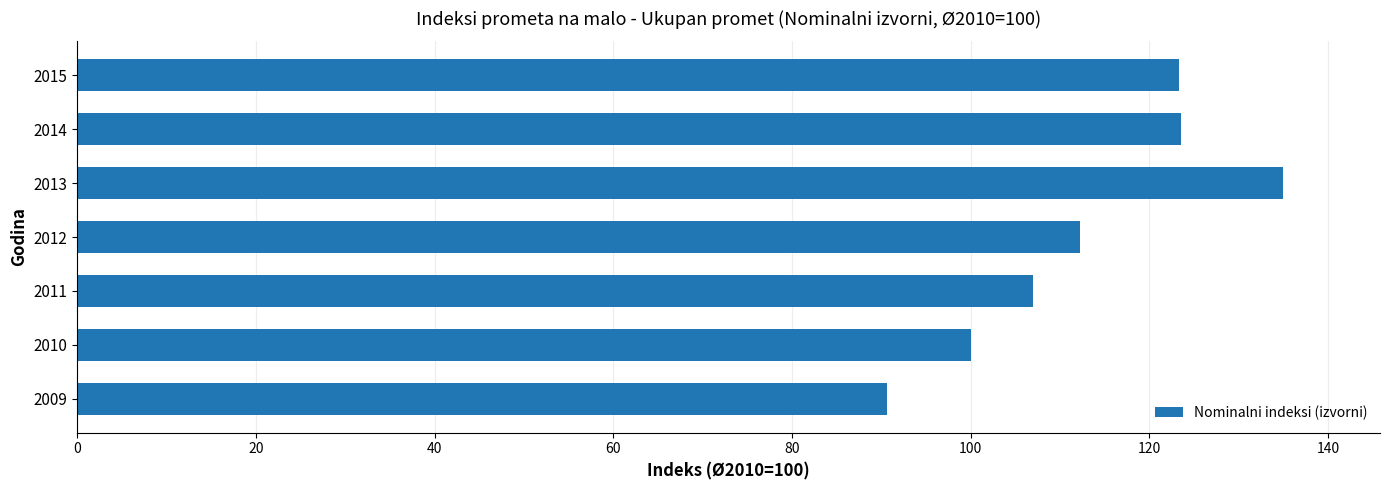

Where is the data nearest to the value 112?

2012